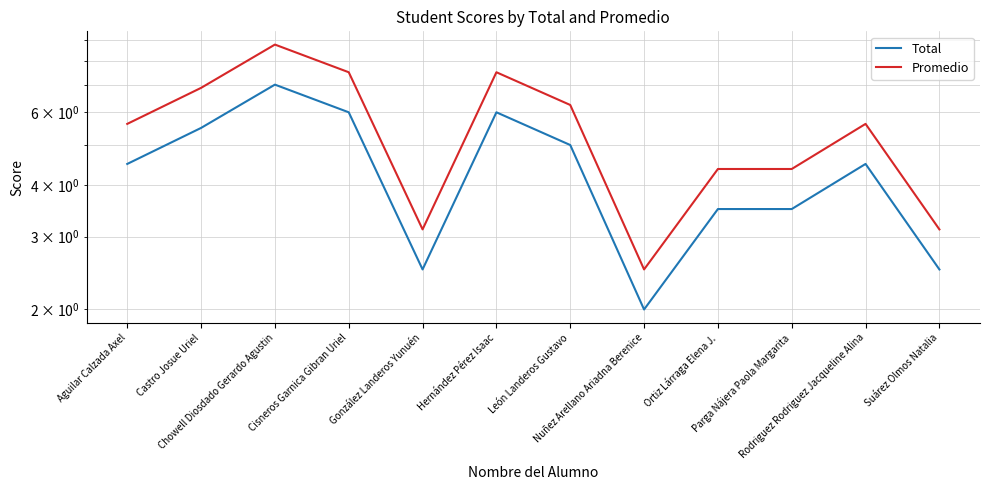

What is the difference between the Total values at Cisneros Garnica Gibran Uriel and Ortiz Lárraga Elena J.?

2.5